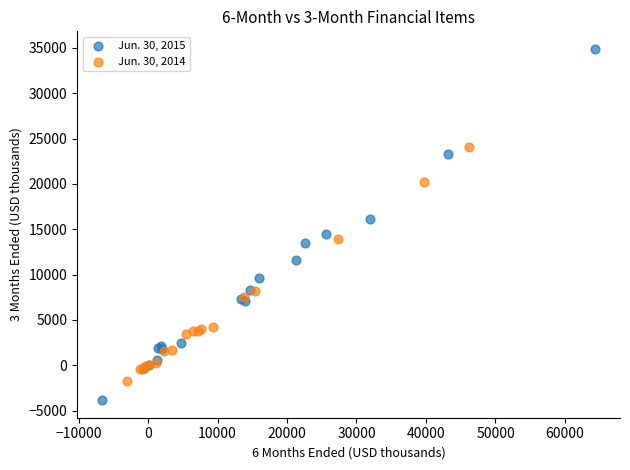

Which series has the widest spread of Y values?

Jun. 30, 2015